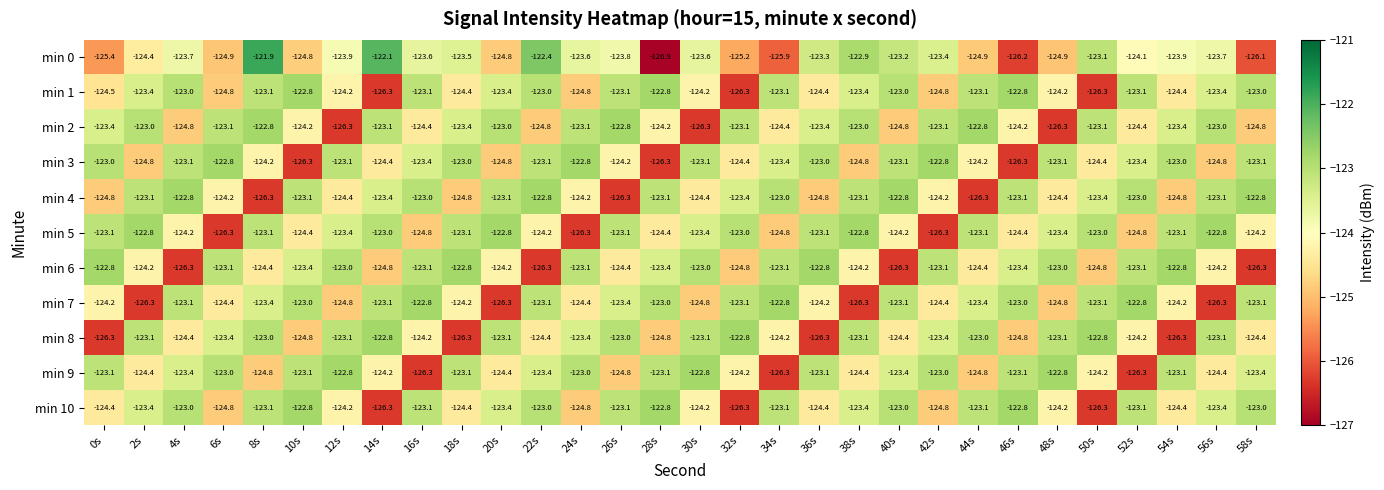

True or false: min 4 has a value of -122.8 at 4s.

True